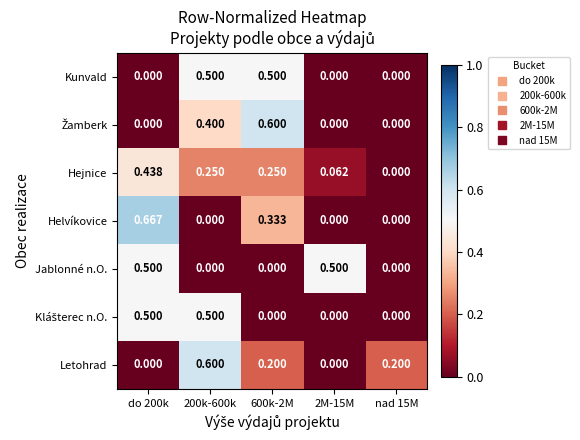

How many series are shown in this chart?

7